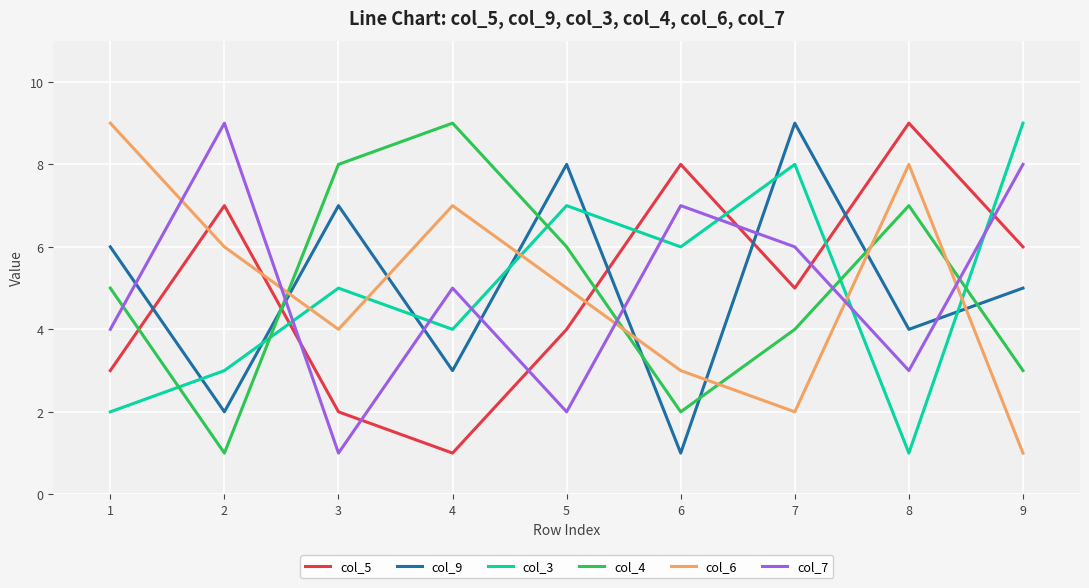

What is the maximum value shown in the chart?

9